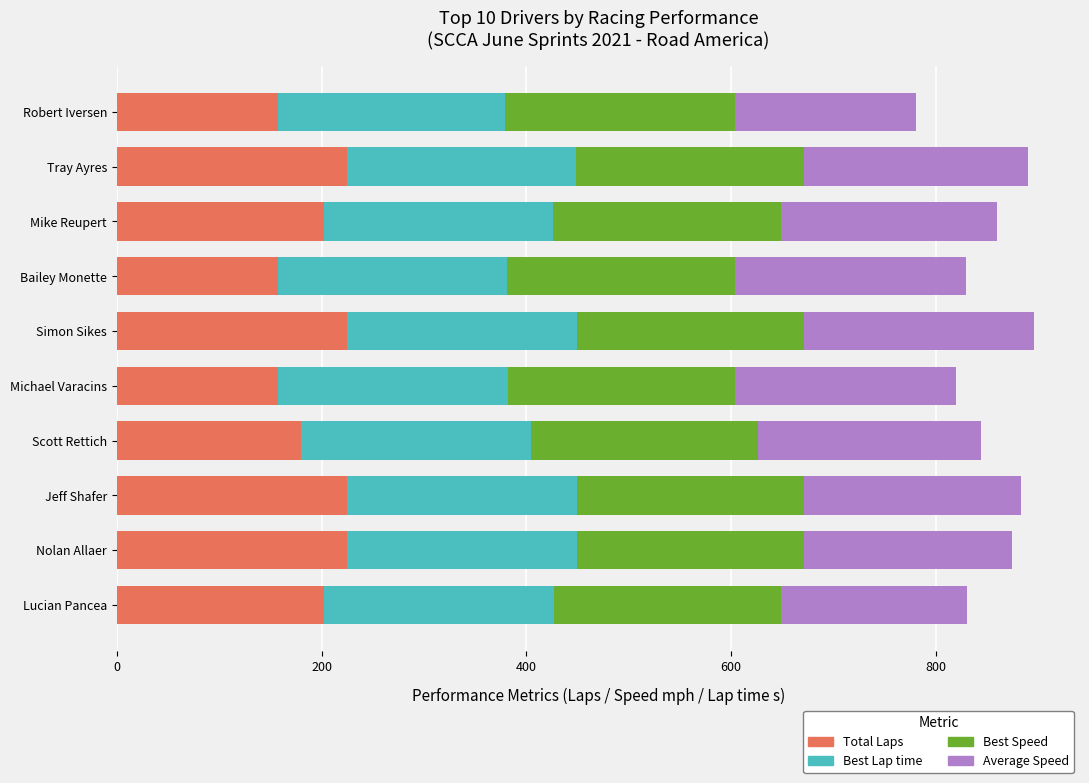

True or false: Total Laps has a value of 225.0 at Nolan Allaer.

True